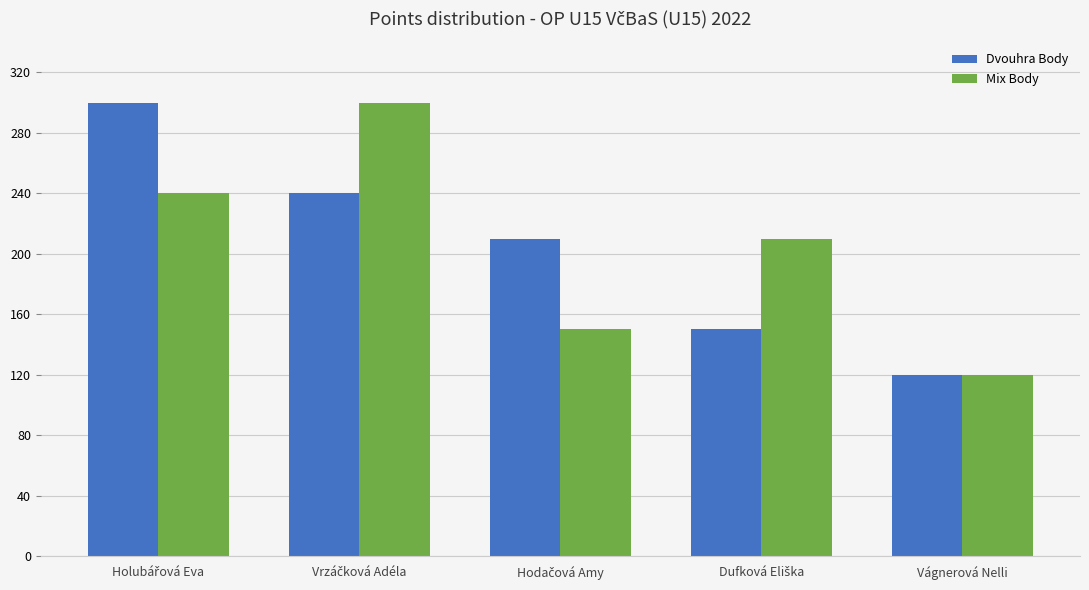

The Dvouhra Body series shows 120 at Vágnerová Nelli. True or false?

True